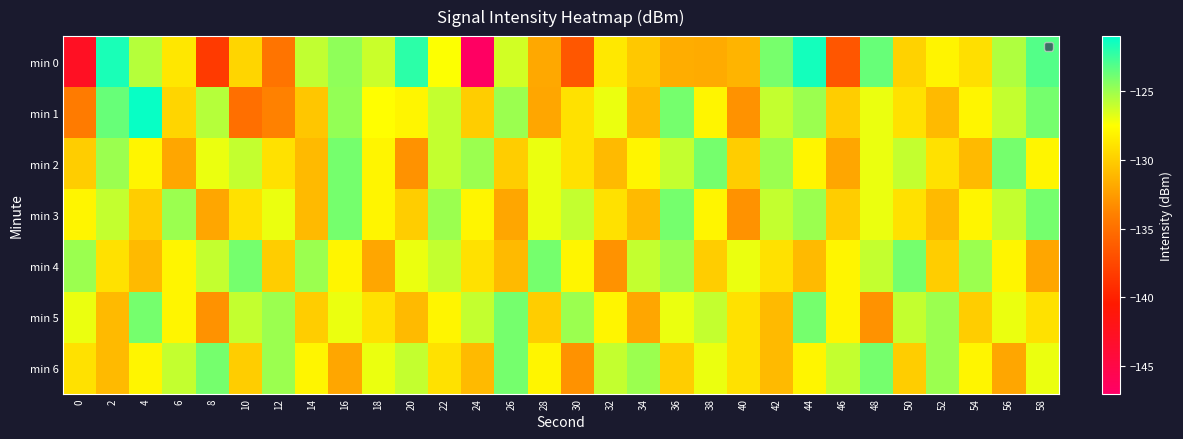

Which series has the largest total across all categories?

min 4